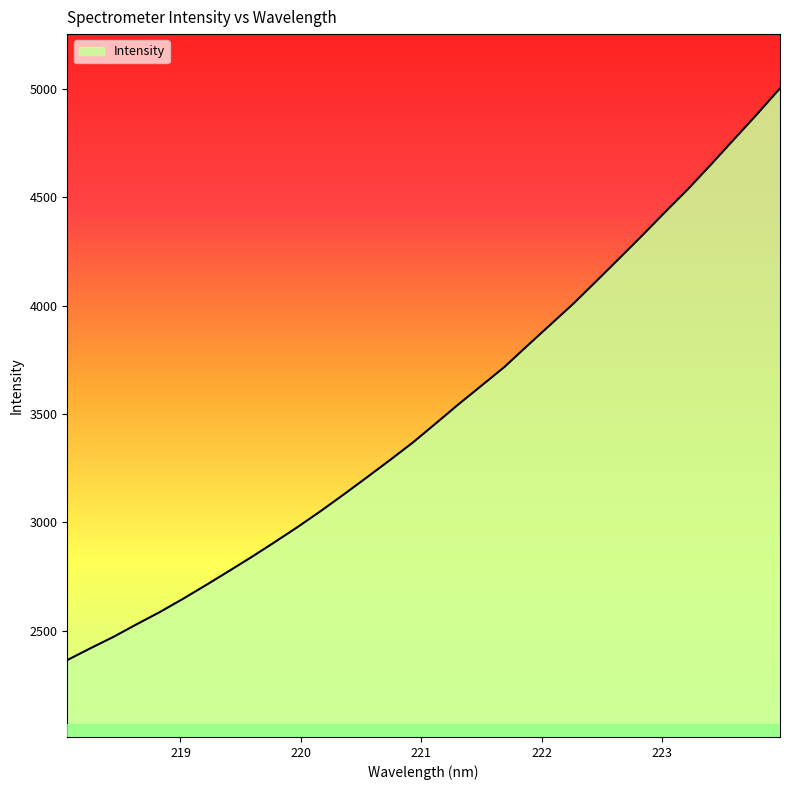

What is the minimum value shown in the chart?

2365.1